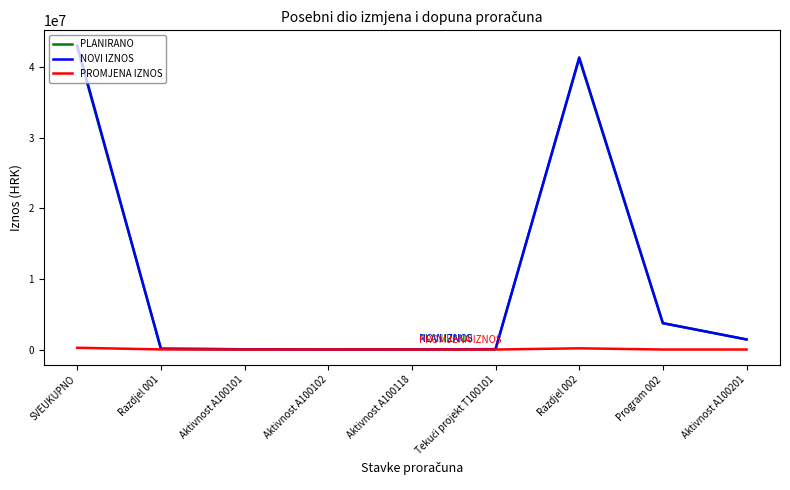

The NOVI IZNOS series shows 10956091.1 at SVEUKUPNO. True or false?

False